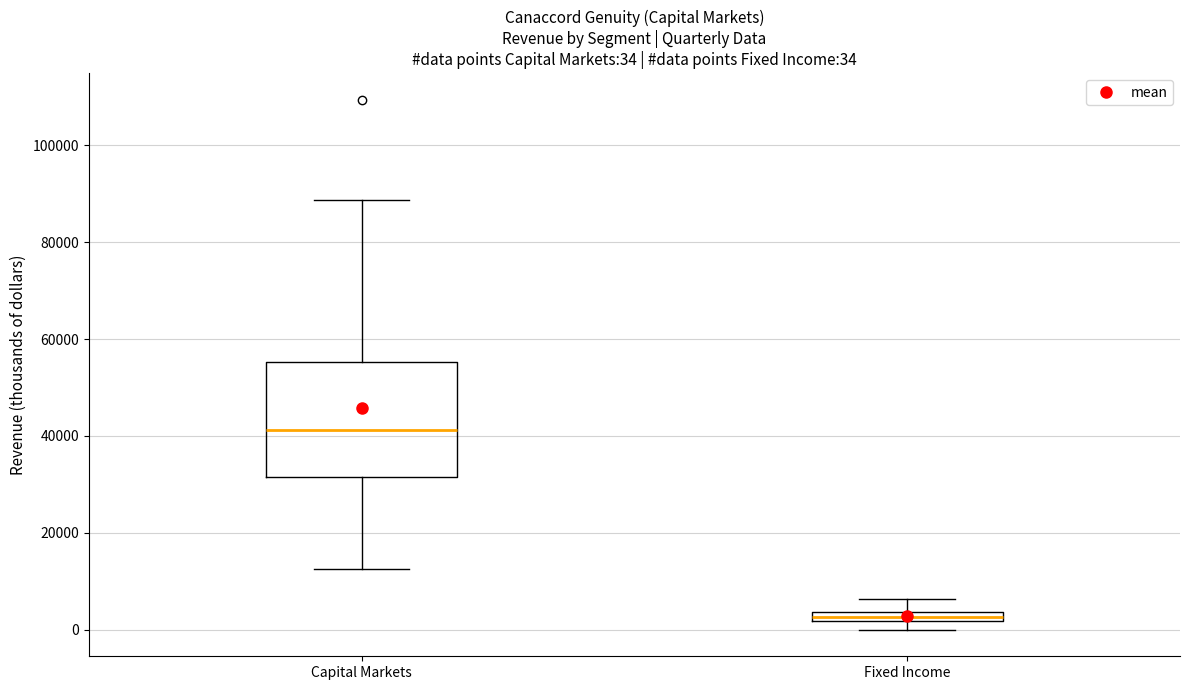

Comparing the boxes themselves (not the whiskers), which one is the tallest?

Capital Markets